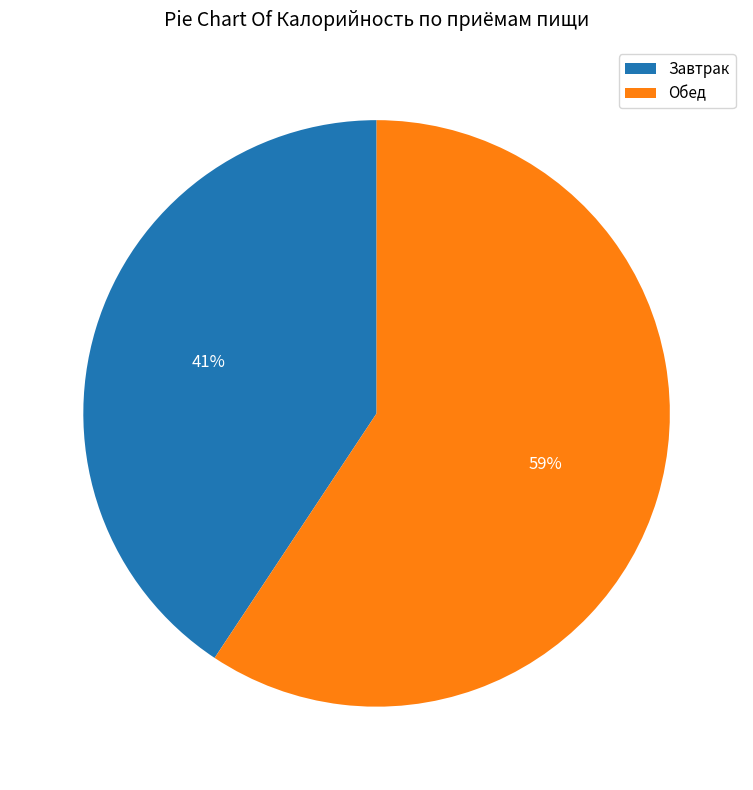

Is there a majority slice in this chart?

Yes